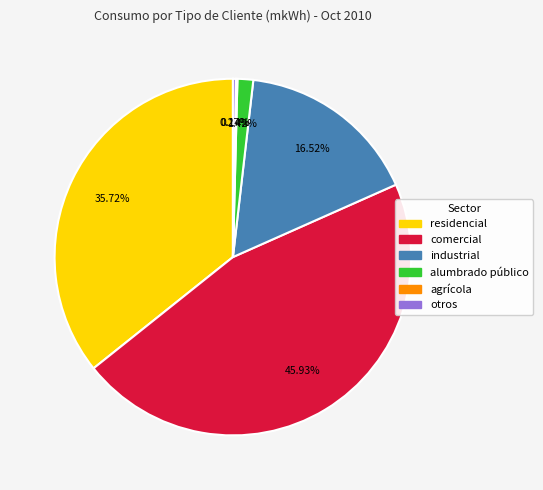

Is the sum of comercial and residencial greater than half?

Yes